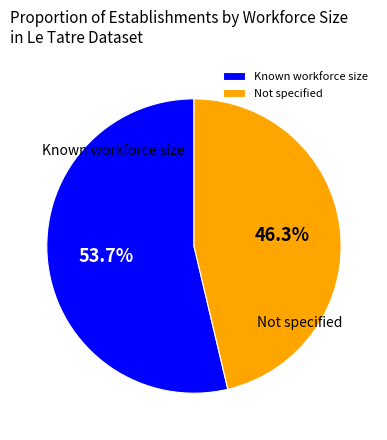

How much of the chart is everything except Not specified?

53.7%